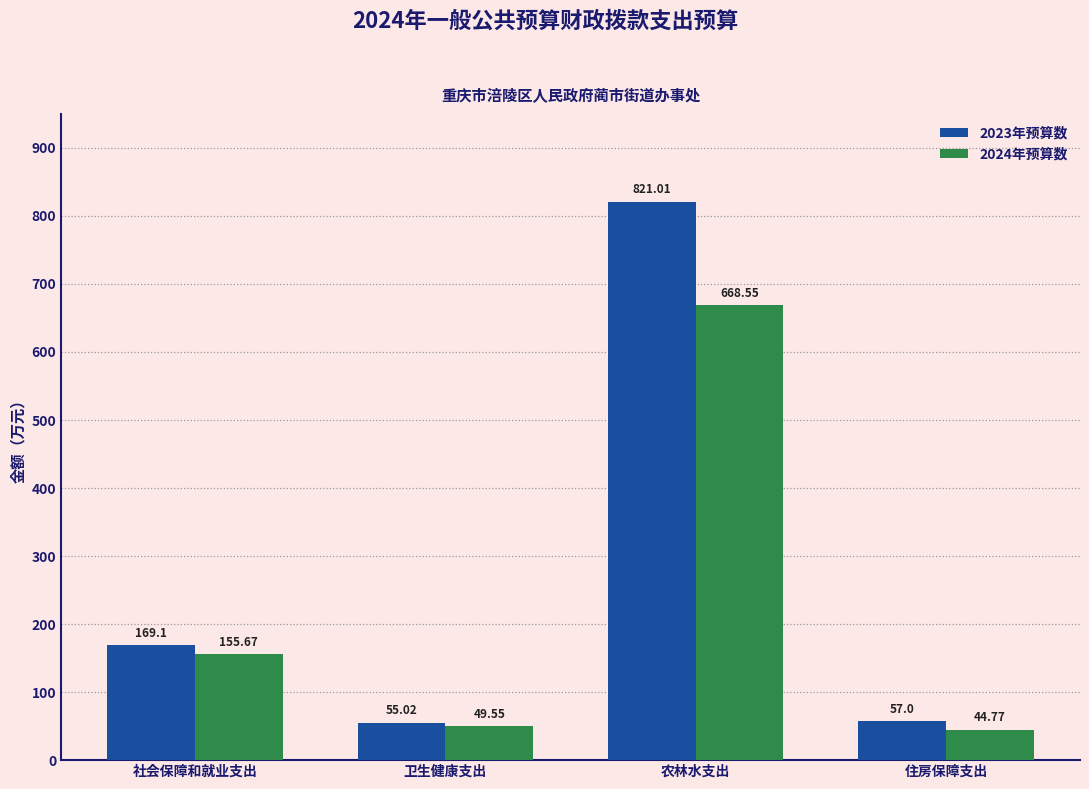

The value of 2023年预算数 at 社会保障和就业支出 is 169.1. True or false?

True